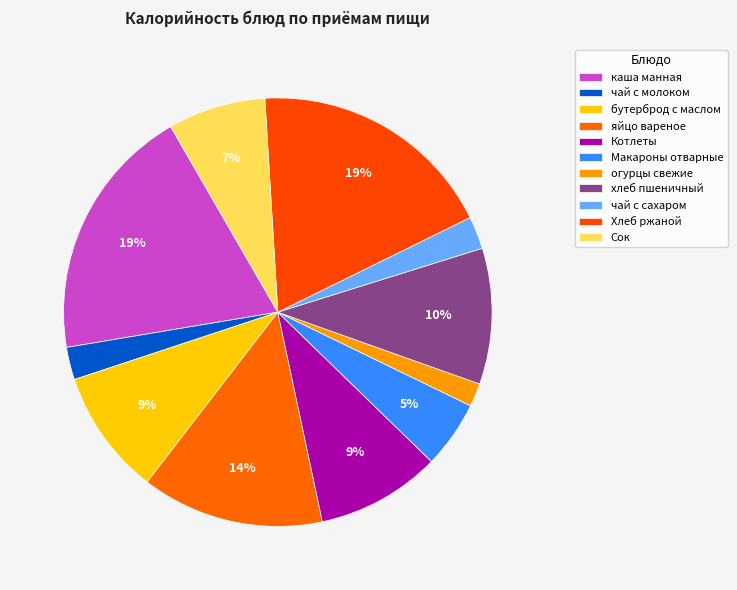

Between огурцы свежие and Котлеты, which is larger?

Котлеты